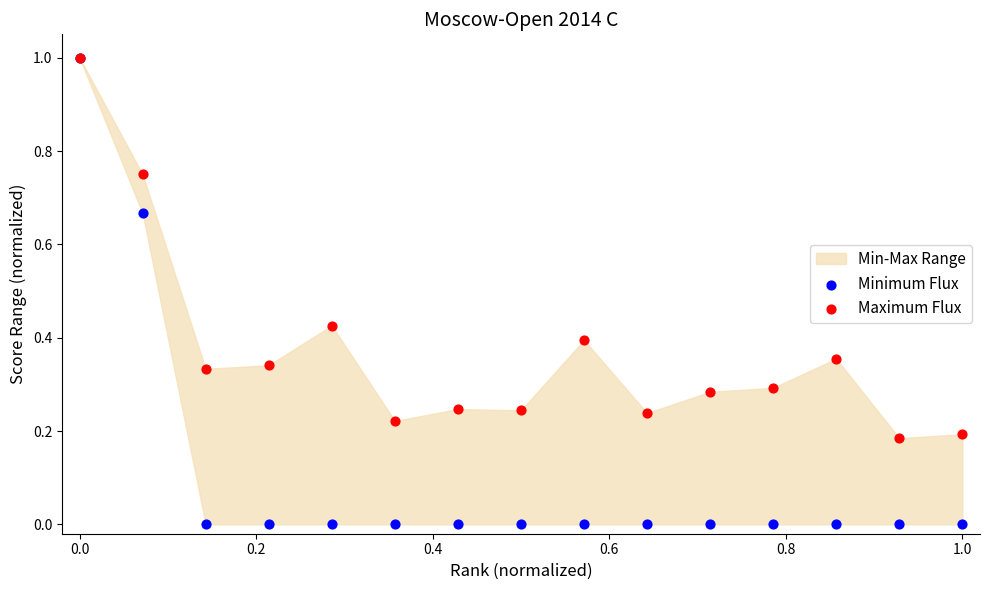

Which series has the largest Y range (max minus min)?

Minimum Flux